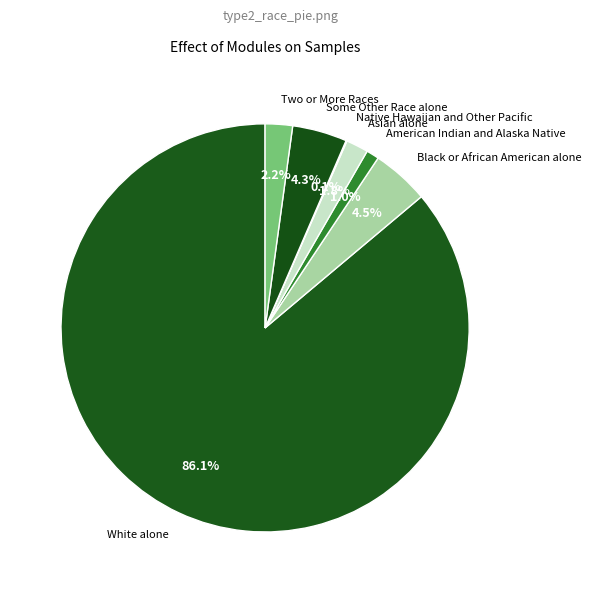

Which has a higher value, Asian alone or White alone?

White alone